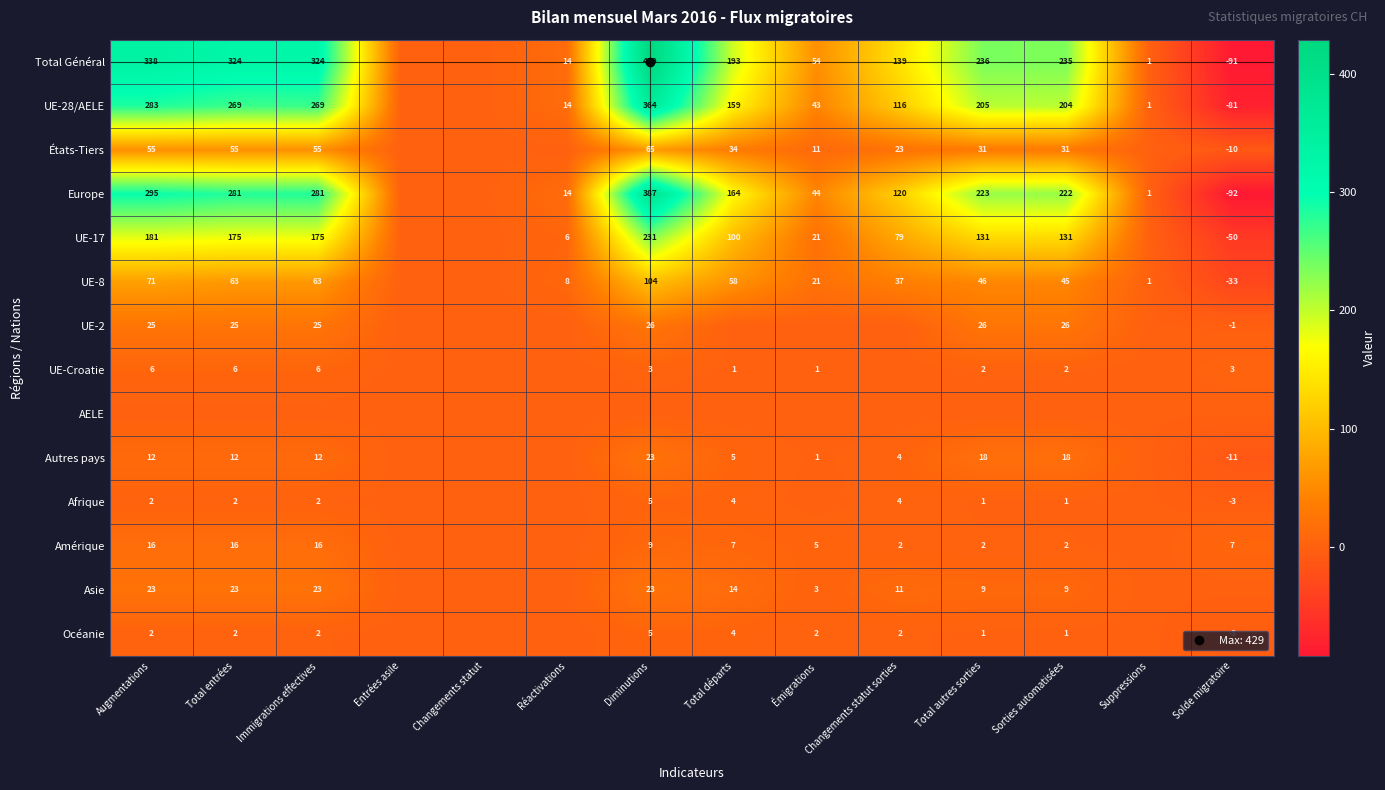

The UE-17 series shows 59 at Sorties automatisées. True or false?

False